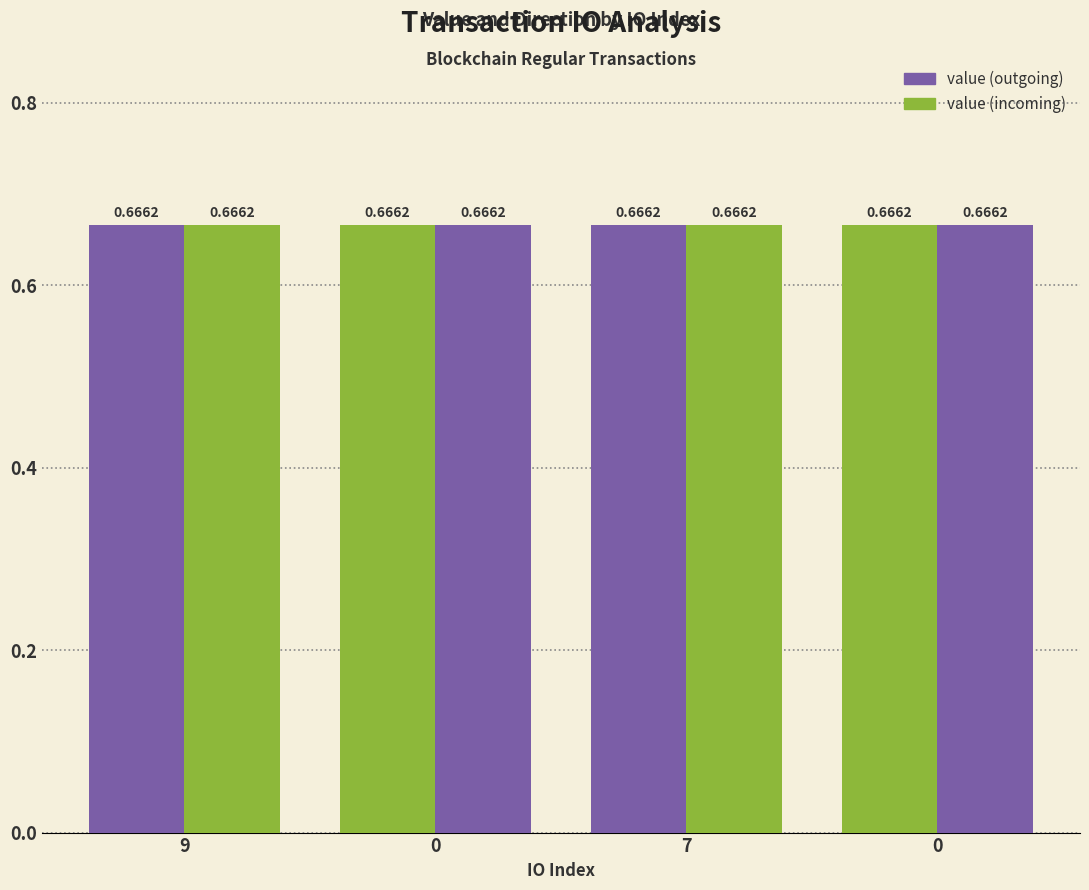

How many categories are shown in the chart?

4